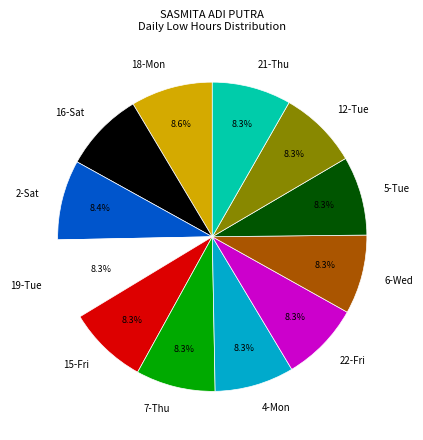

What portion of the pie excludes 7-Thu?

91.7%